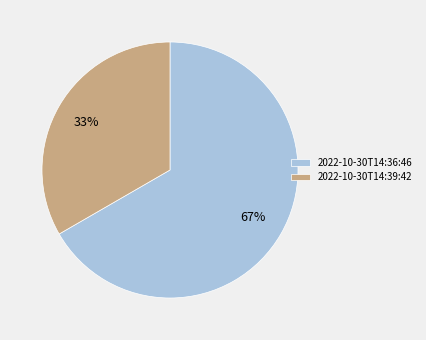

Which slice is the largest?

2022-10-30T14:36:46